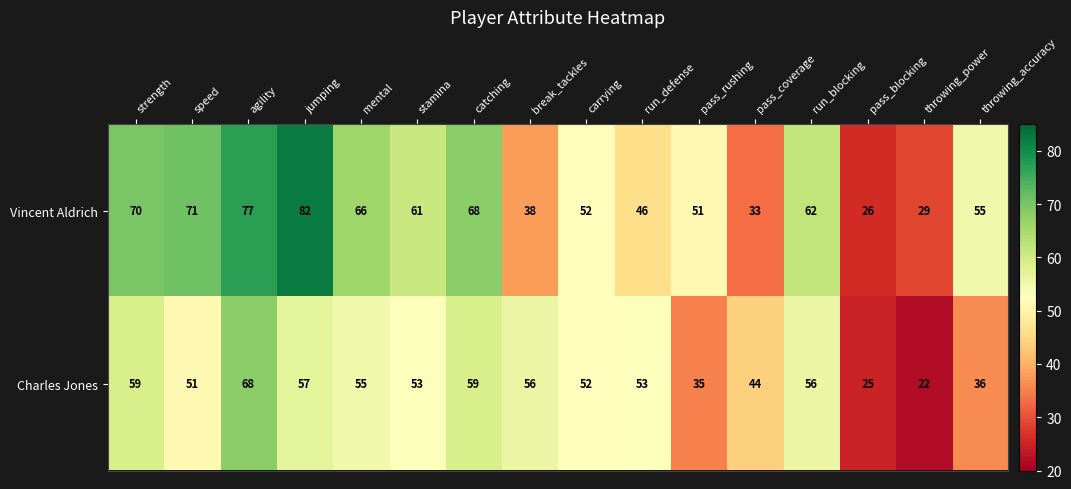

True or false: Charles Jones has a value of 44 at pass_coverage.

True